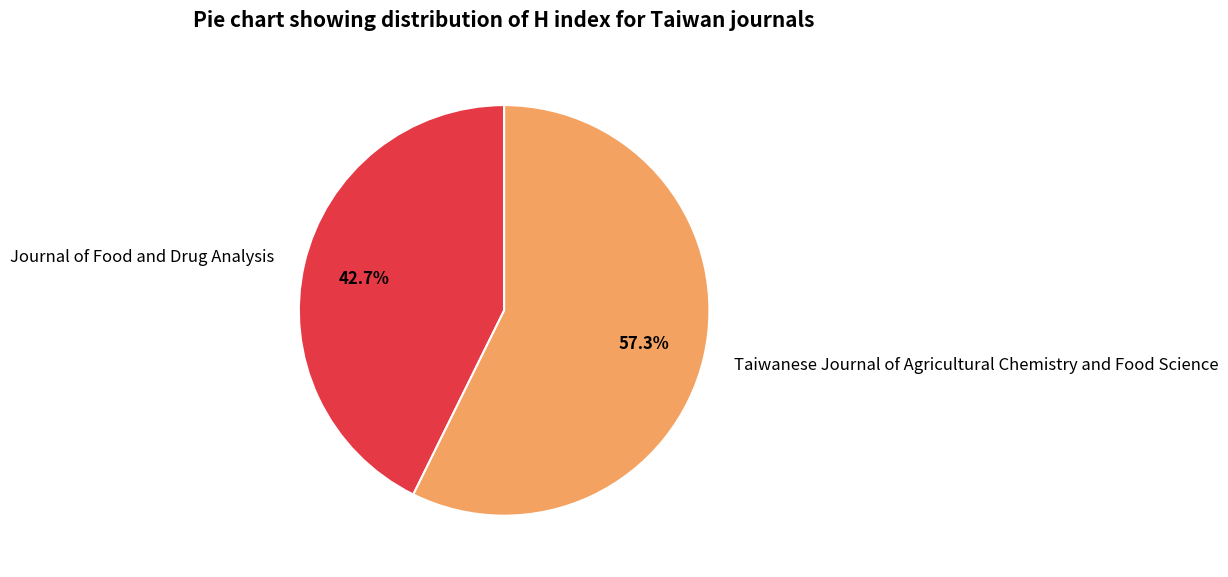

Rank the categories by value from highest to lowest.

Taiwanese Journal of Agricultural Chemistry and Food Science, Journal of Food and Drug Analysis